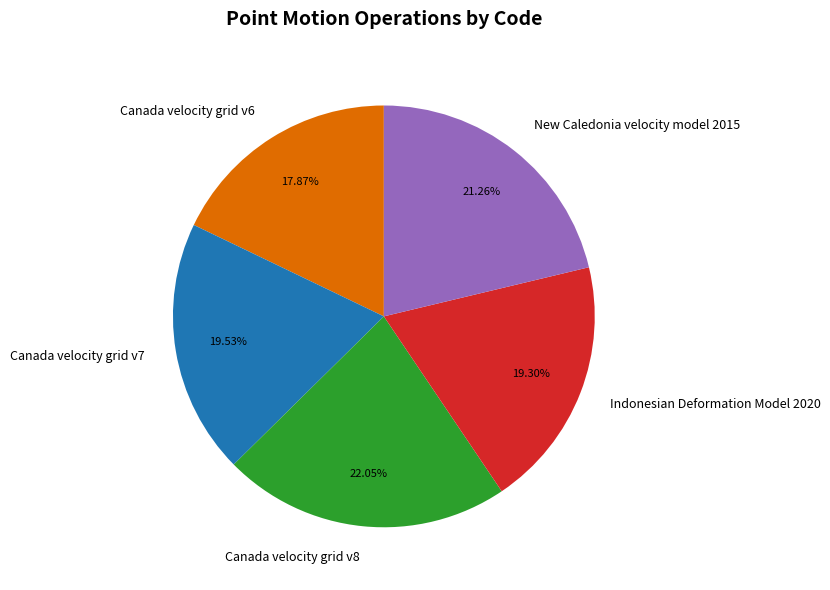

To the nearest percent, what is the difference between the Canada velocity grid v7 and Canada velocity grid v6 slice percentages?

2%